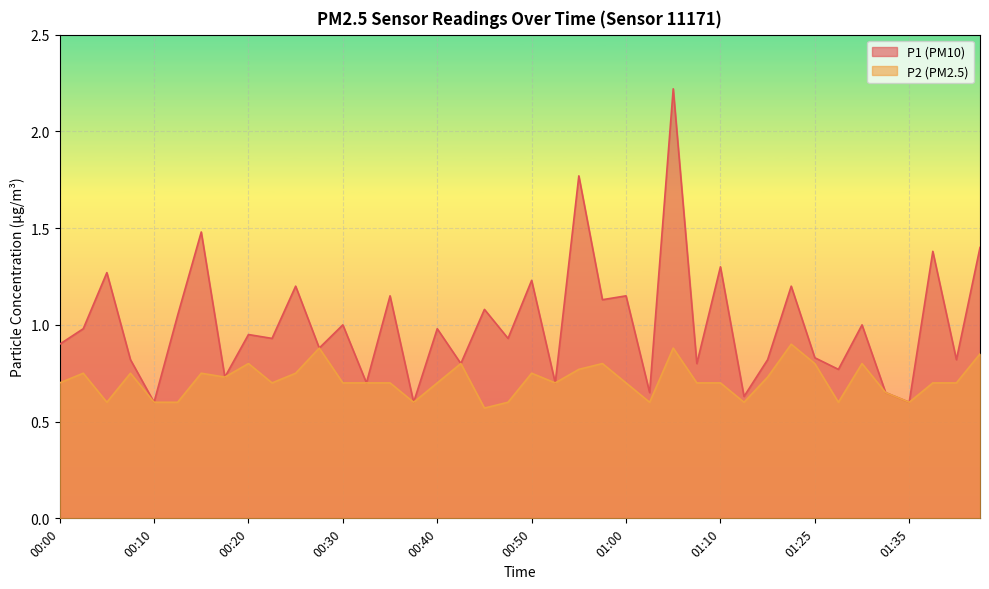

Is the value of P2 at 00:37 greater than the value of P1 at 00:05?

No